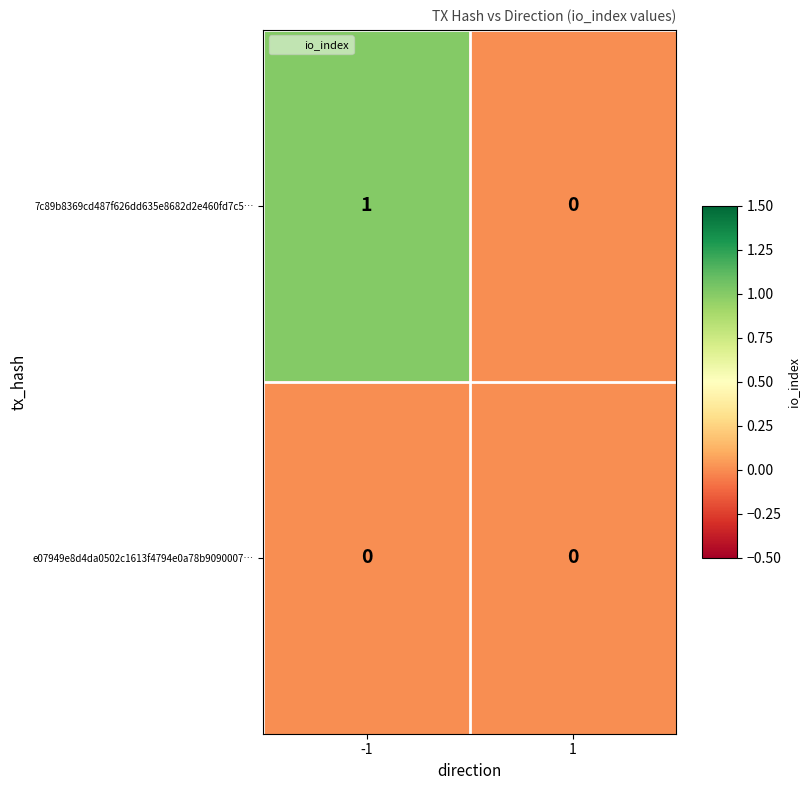

True or false: 7c89b8369cd487f626dd635e8682d2e460fd7c5… has a value of 0 at 1.

True